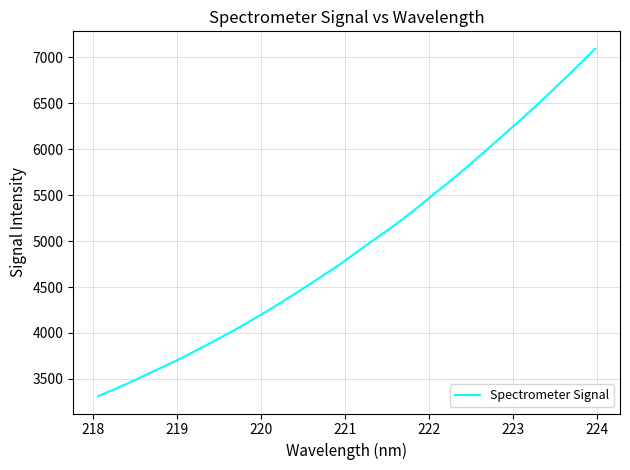

What is the greatest value displayed?

7091.0